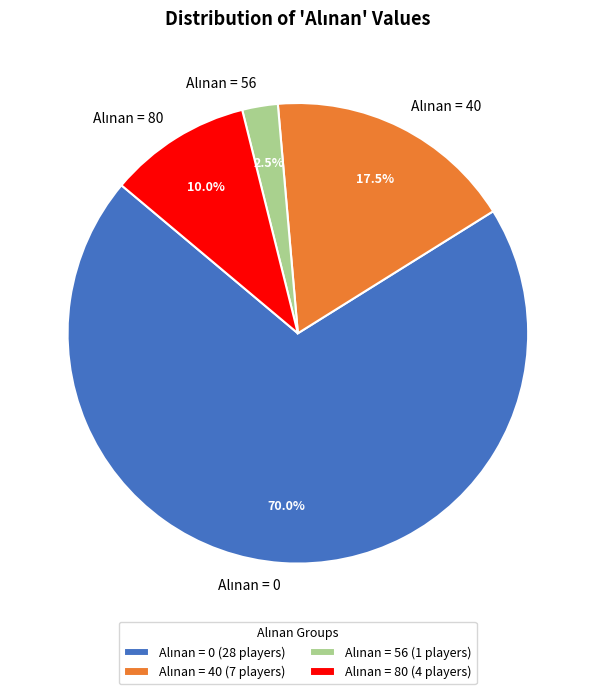

Is there a majority slice in this chart?

Yes